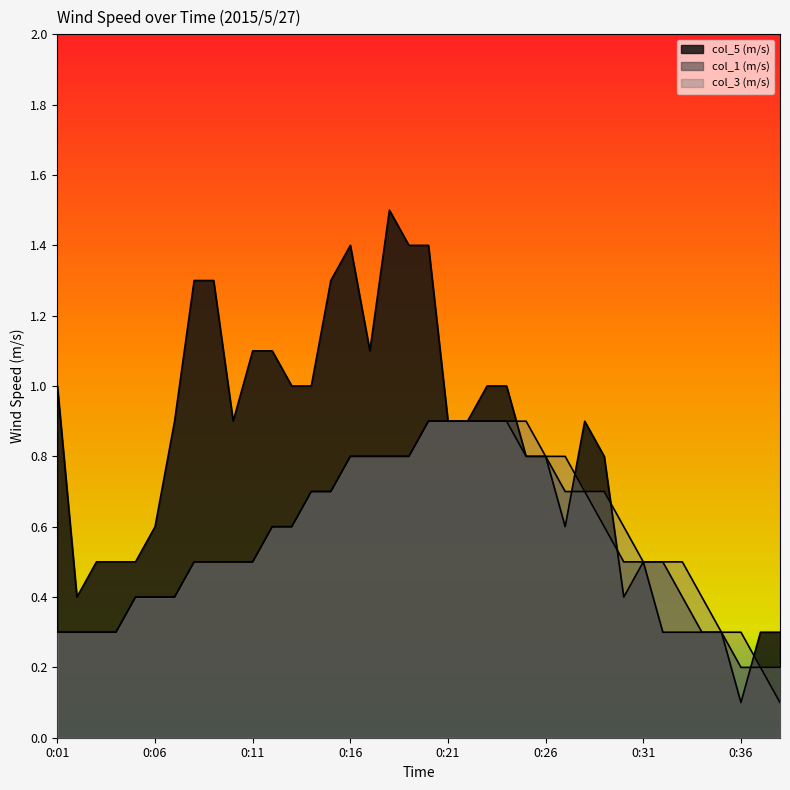

What is the difference between the maximum and minimum values in the col_5 (m/s) series?

1.4